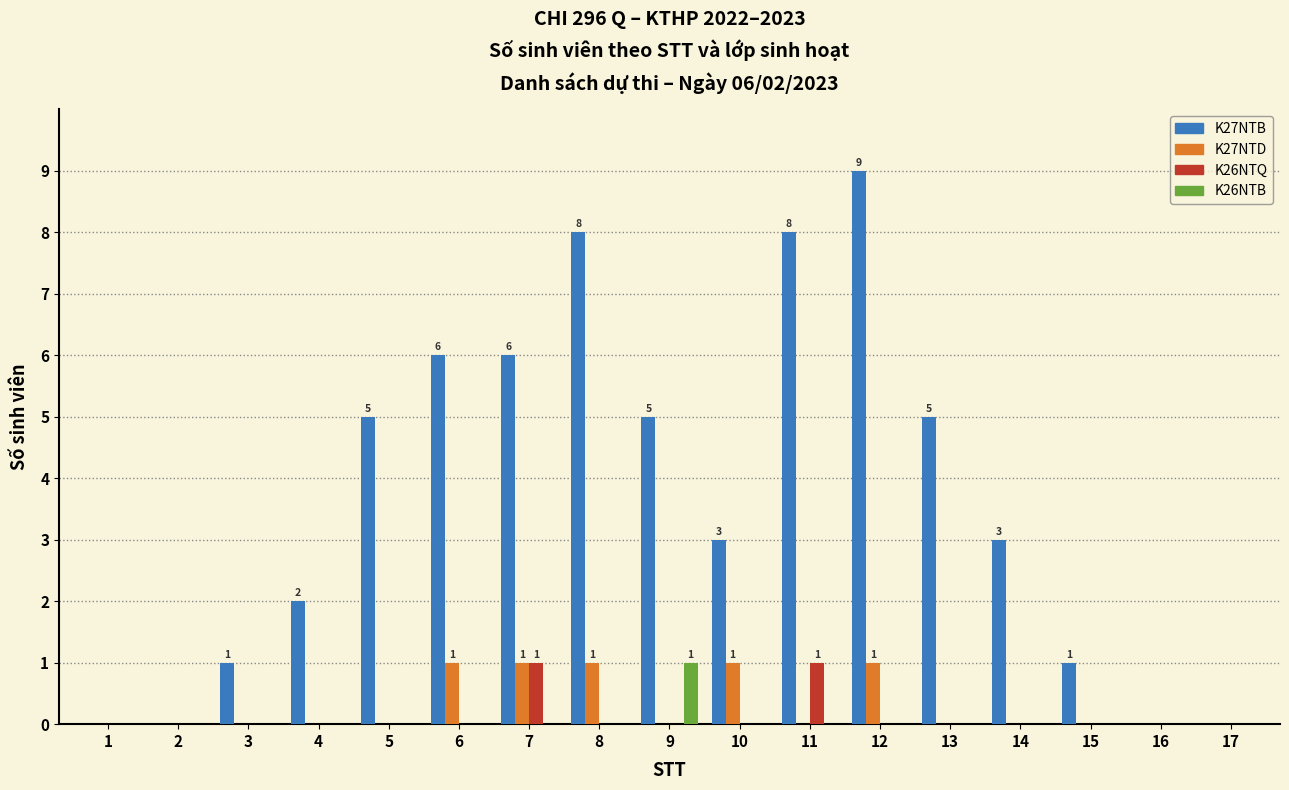

Reading left to right, what are all the values shown in this chart?

K27NTB: 1=0	2=0	3=1	4=2	5=5	6=6	7=6	8=8	9=5	10=3	11=8	12=9	13=5	14=3	15=1	16=0	17=0
K27NTD: 1=0	2=0	3=0	4=0	5=0	6=1	7=1	8=1	9=0	10=1	11=0	12=1	13=0	14=0	15=0	16=0	17=0
K26NTQ: 1=0	2=0	3=0	4=0	5=0	6=0	7=1	8=0	9=0	10=0	11=1	12=0	13=0	14=0	15=0	16=0	17=0
K26NTB: 1=0	2=0	3=0	4=0	5=0	6=0	7=0	8=0	9=1	10=0	11=0	12=0	13=0	14=0	15=0	16=0	17=0